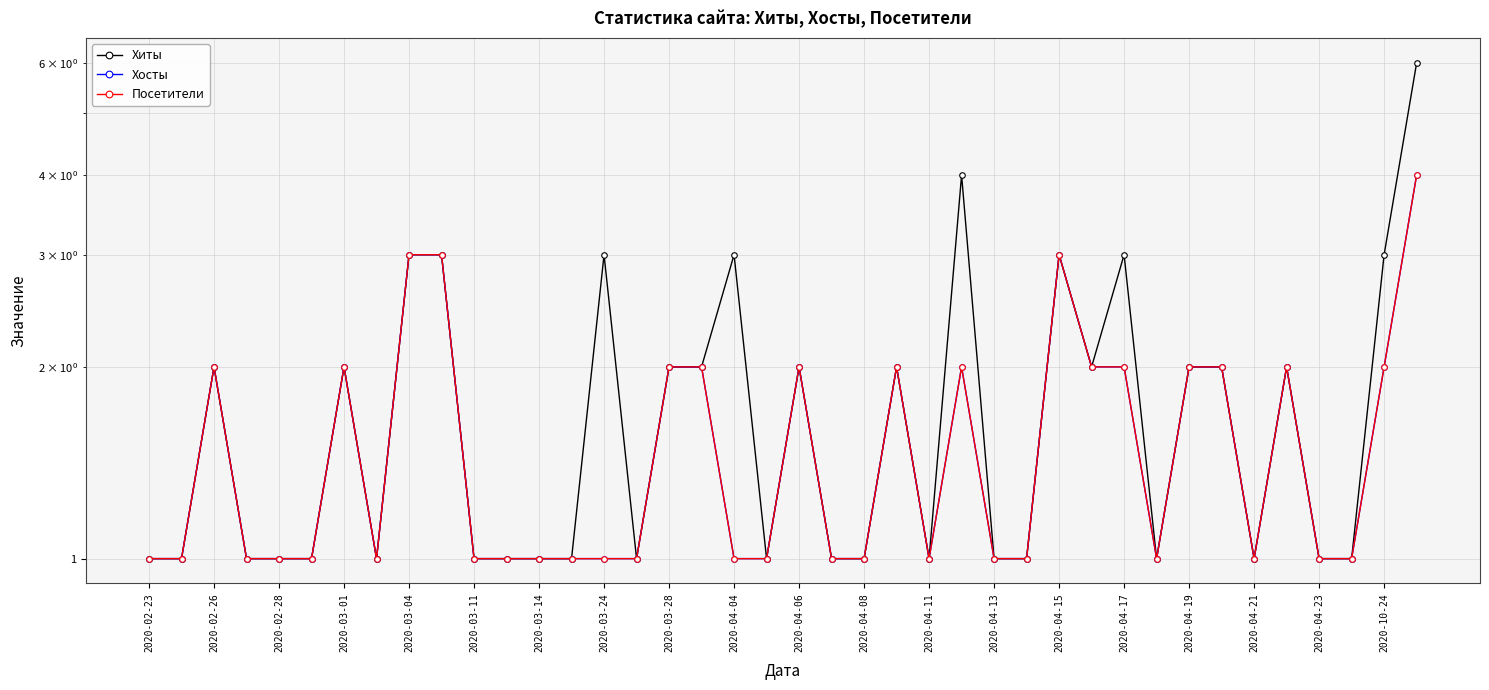

What are all the series names shown in the legend?

Хиты, Хосты, Посетители